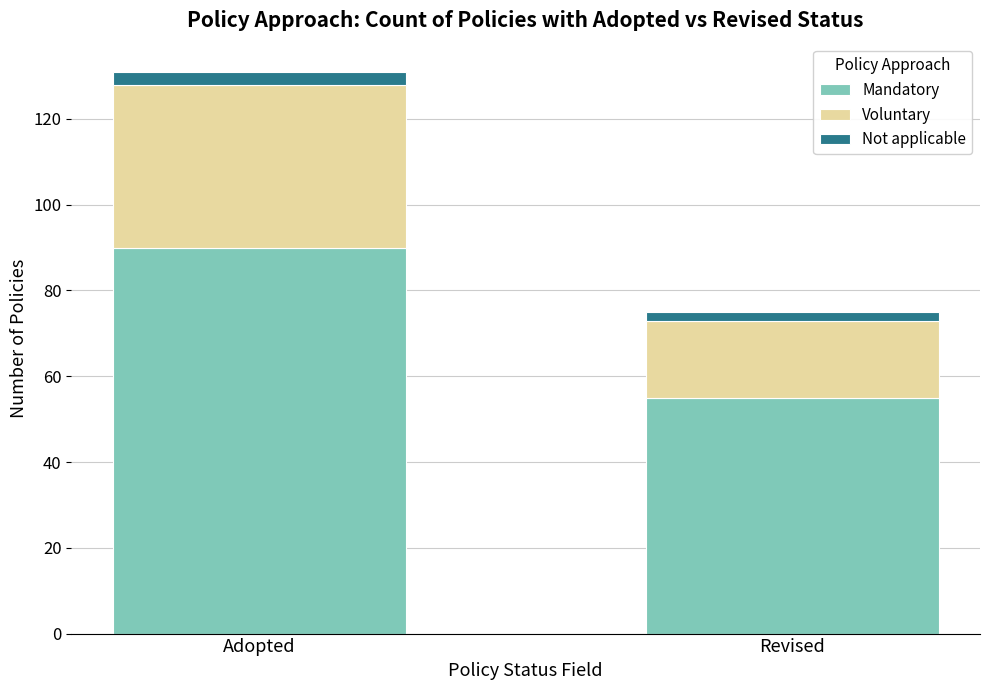

Reading left to right, what are the values for Mandatory?

Adopted=90	Revised=55